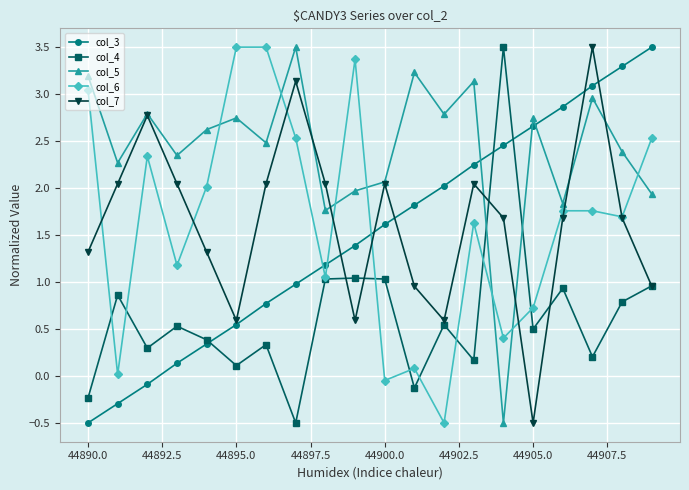

What is the minimum value for col_7?

-0.5